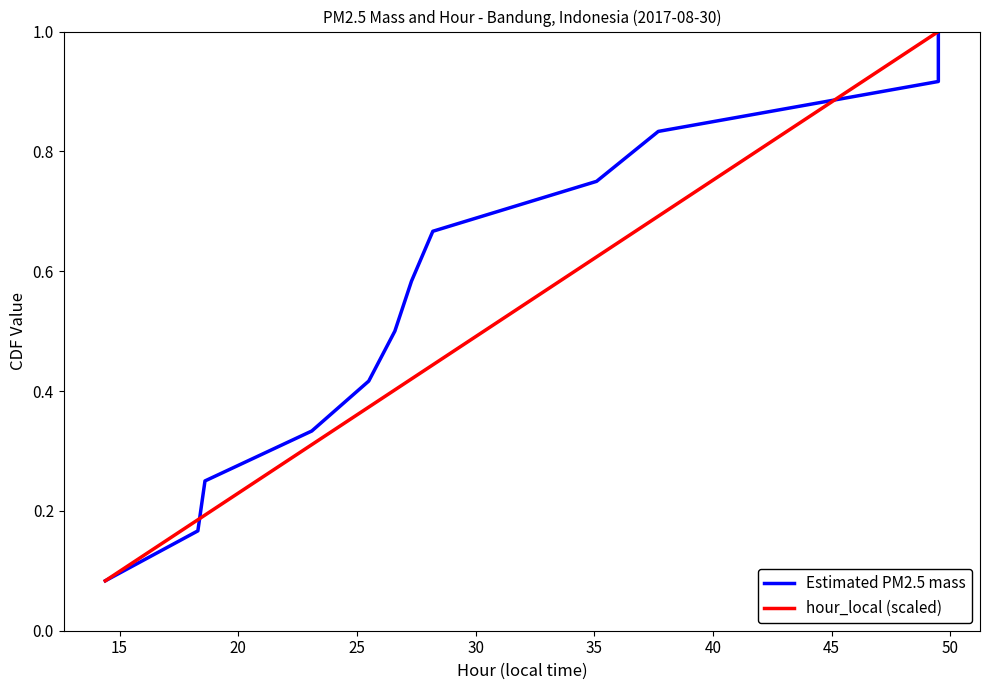

Reading right to left, transcribe all the data shown in this chart.

Estimated PM2.5 mass: 1.0	0.9	0.8	0.8	0.7	0.6	0.5	0.4	0.3	0.2	0.2	0.1
hour_local (scaled): 1.0	0.9	0.8	0.8	0.7	0.6	0.5	0.4	0.3	0.2	0.2	0.1